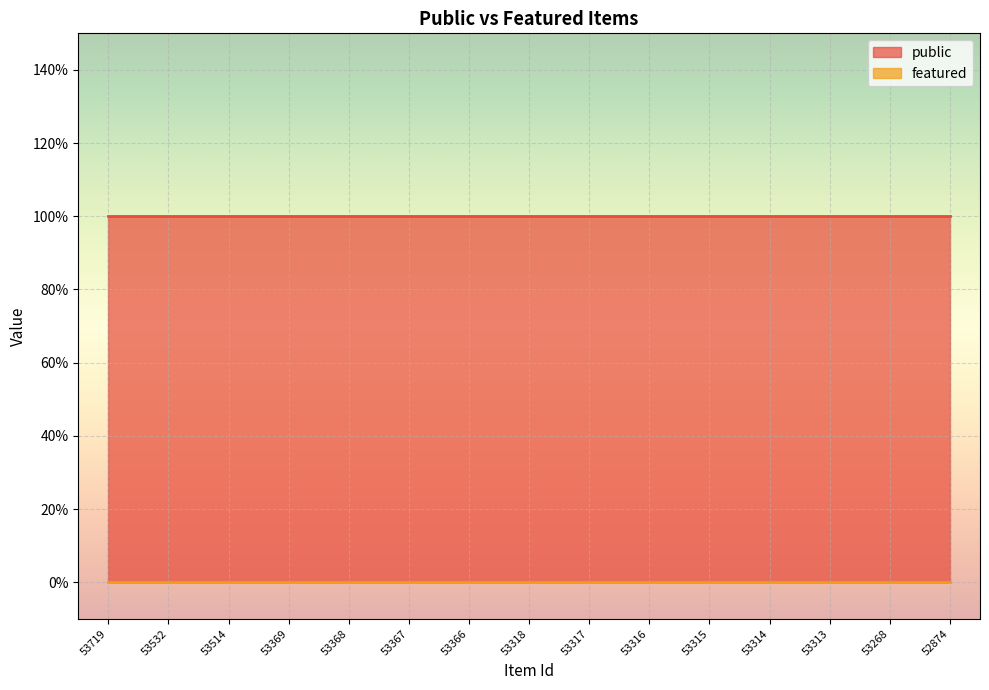

Reading left to right, list all the values displayed in this chart.

public: 53719=1	53532=1	53514=1	53369=1	53368=1	53367=1	53366=1	53318=1	53317=1	53316=1	53315=1	53314=1	53313=1	53268=1	52874=1
featured: 53719=0	53532=0	53514=0	53369=0	53368=0	53367=0	53366=0	53318=0	53317=0	53316=0	53315=0	53314=0	53313=0	53268=0	52874=0